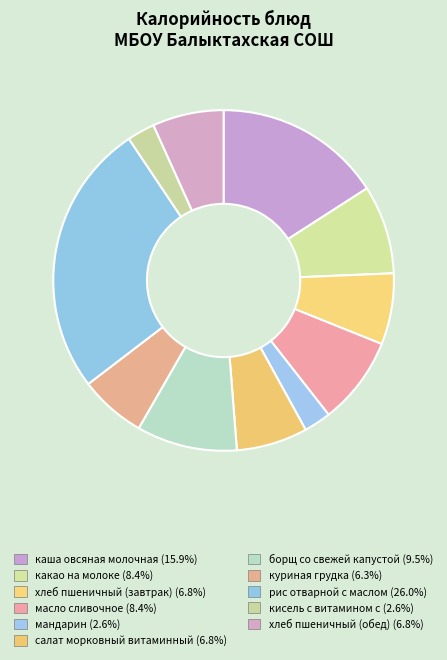

Is куриная грудка the majority of the pie?

No